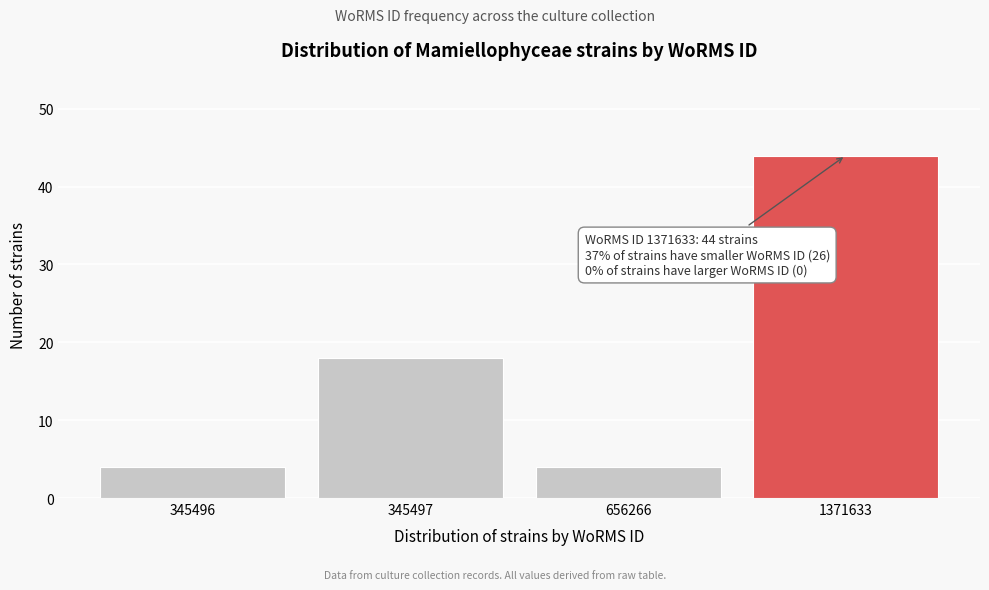

Reading left to right, what are all the values shown in this chart?

4	18	4	44